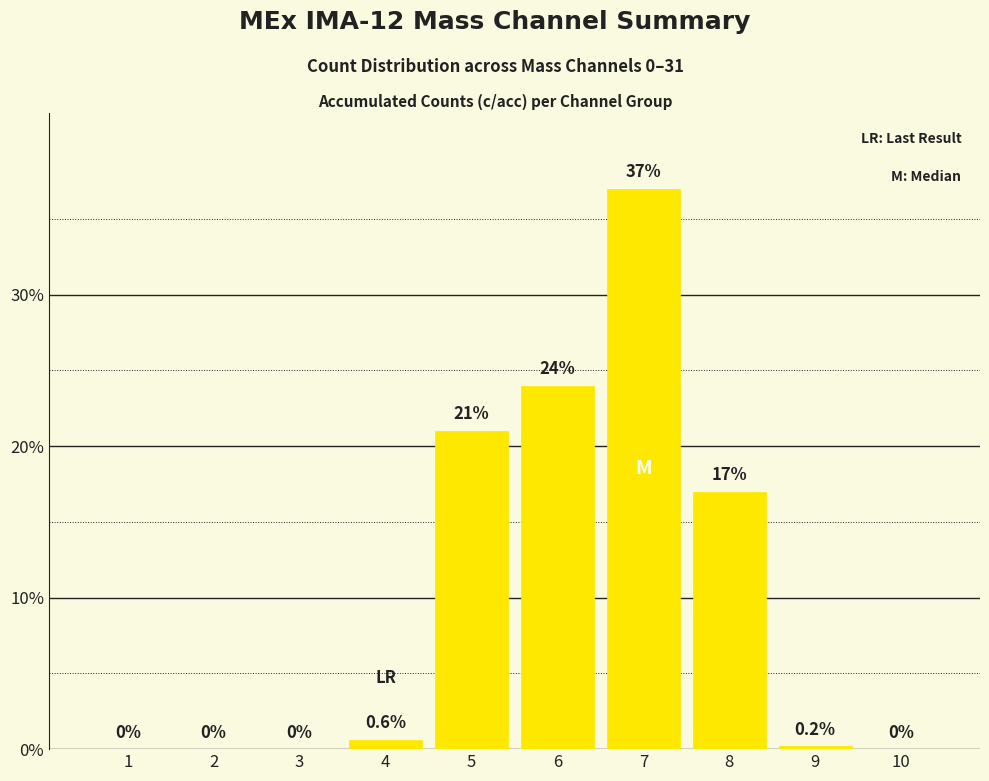

What is the approximate value at 5?

21.0